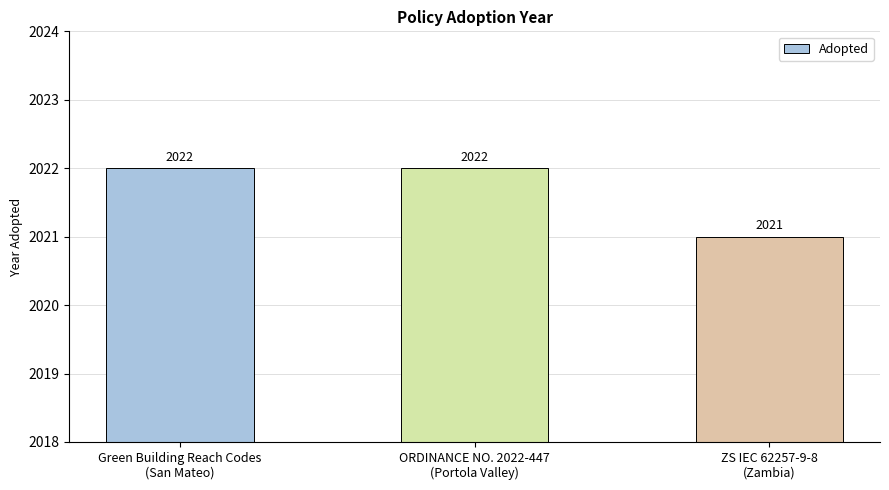

What is the value of the 2nd bar from the left?

2022